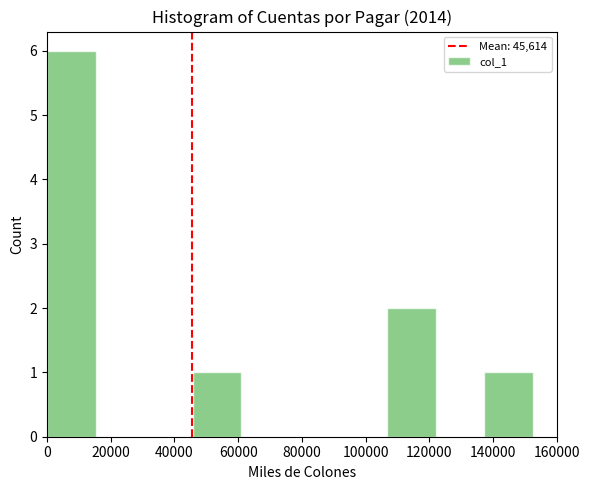

Over which range of the x-axis is the bar tallest?

0 to 16000